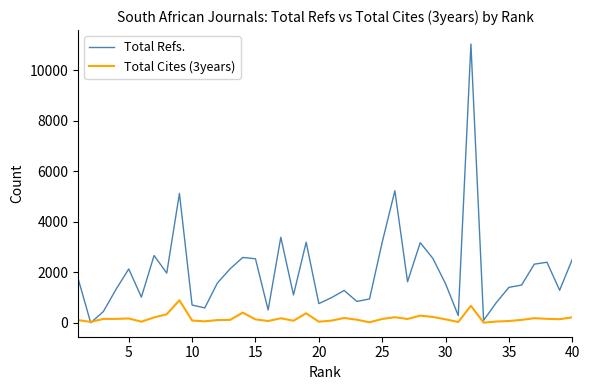

Which series has the largest total across all categories?

Total Refs.